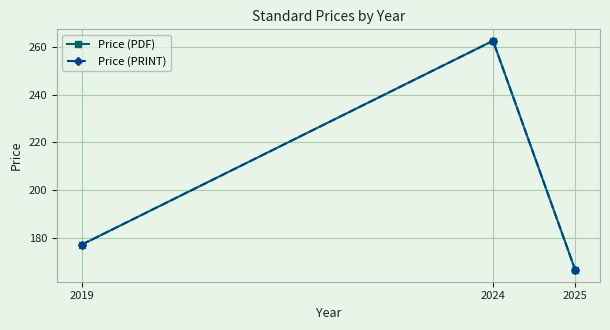

Which category has the highest value in the Price (PRINT) series?

2024